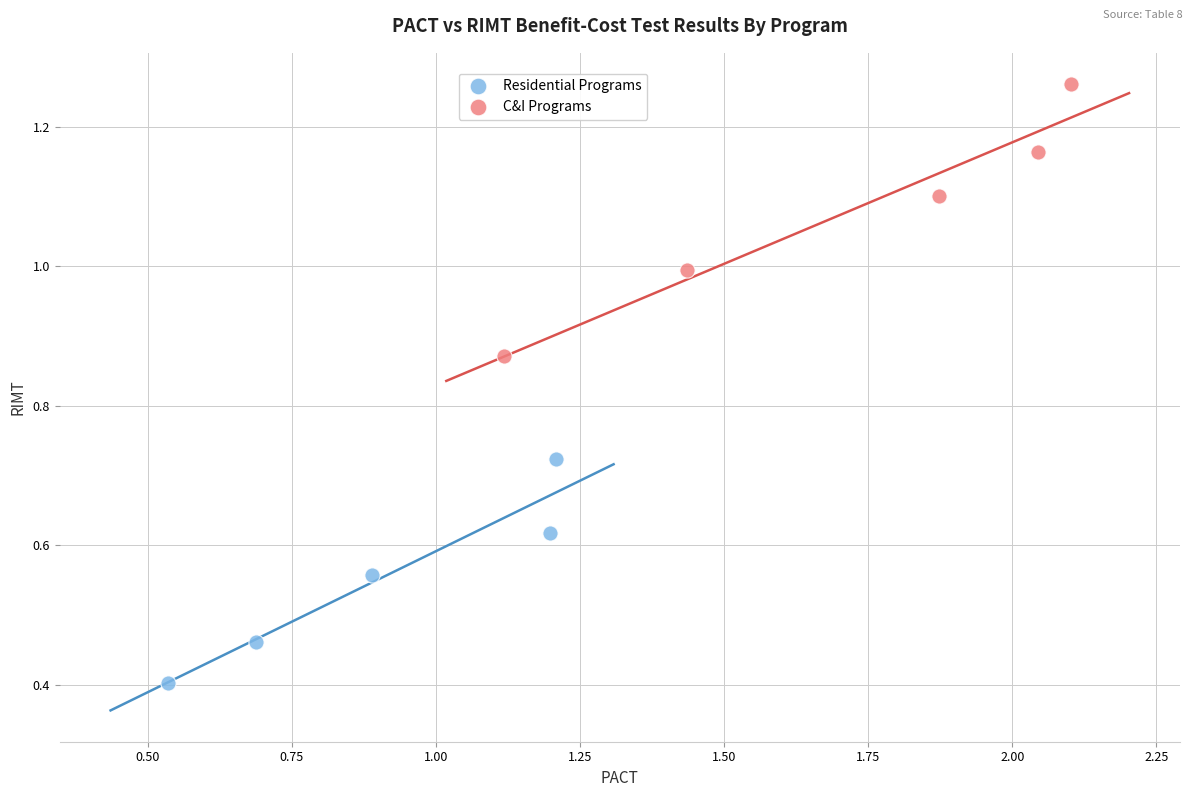

Which series contains the highest Y value?

C&I Programs